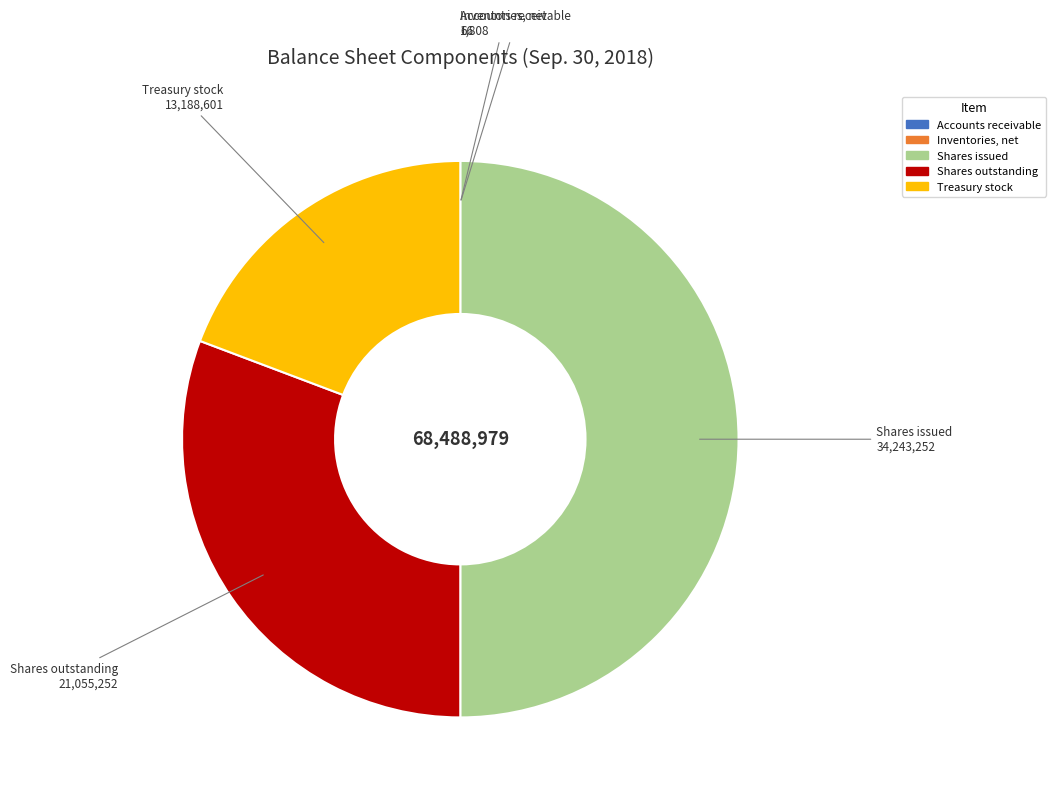

Rank the categories by value from lowest to highest.

Accounts receivable, net, Inventories, net, Treasury stock, shares, Common stock, shares outstanding, Common stock, shares issued